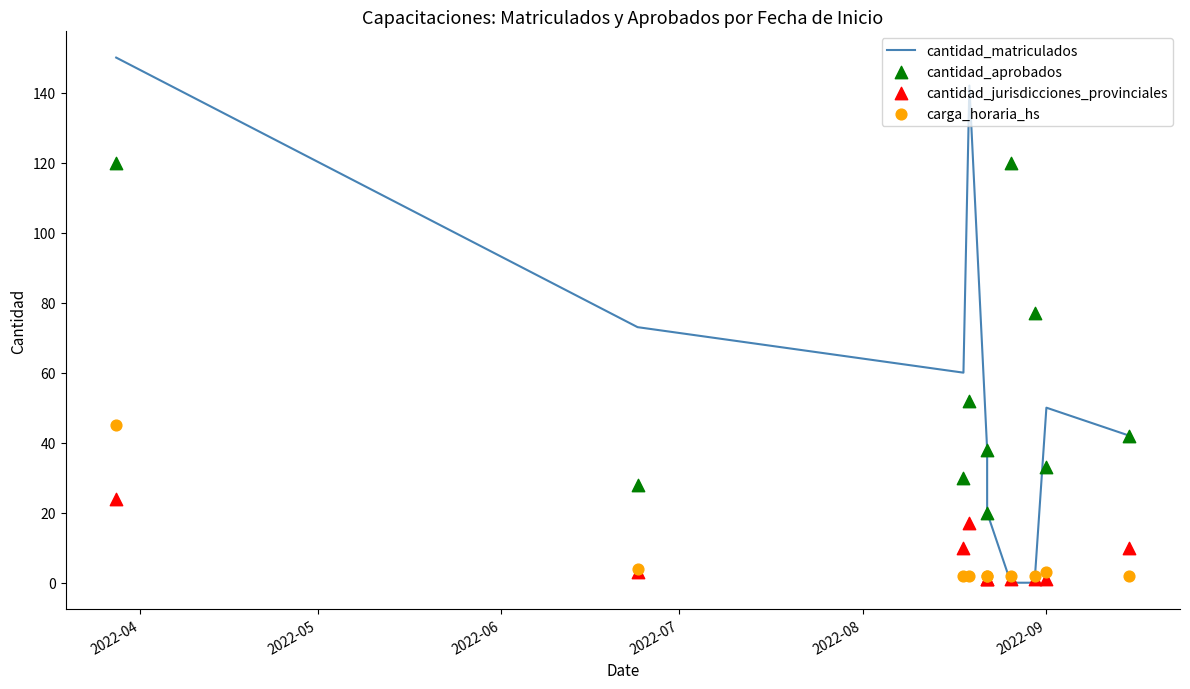

What is the total value across all series at 2022-06?

102